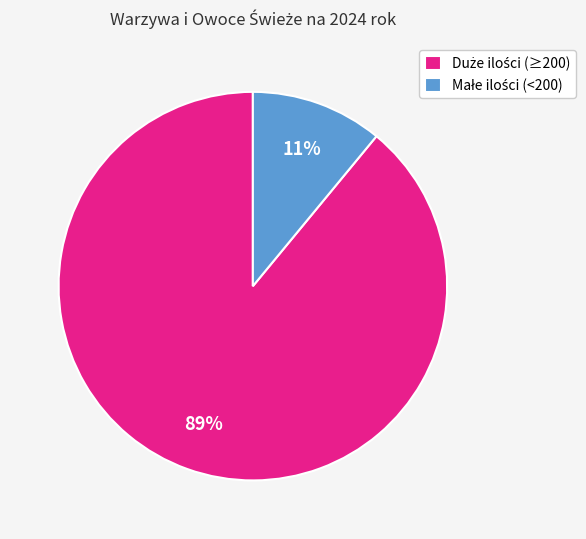

Does any single category account for the majority?

Yes